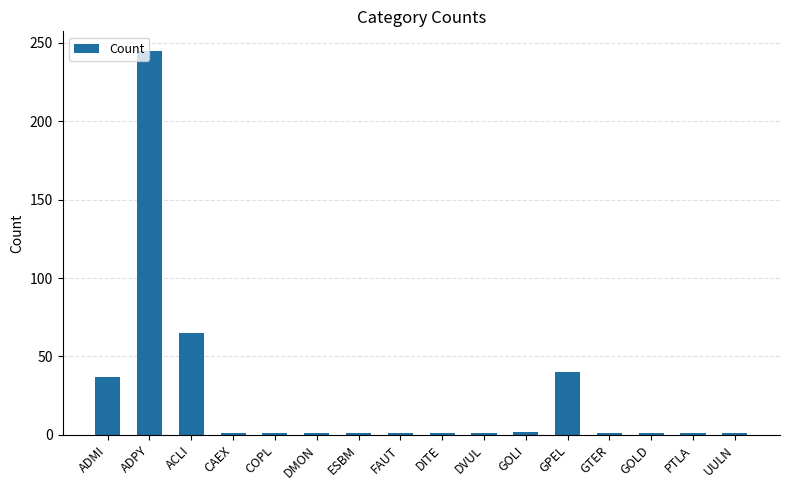

Between CAEX and ADPY, which is larger?

ADPY